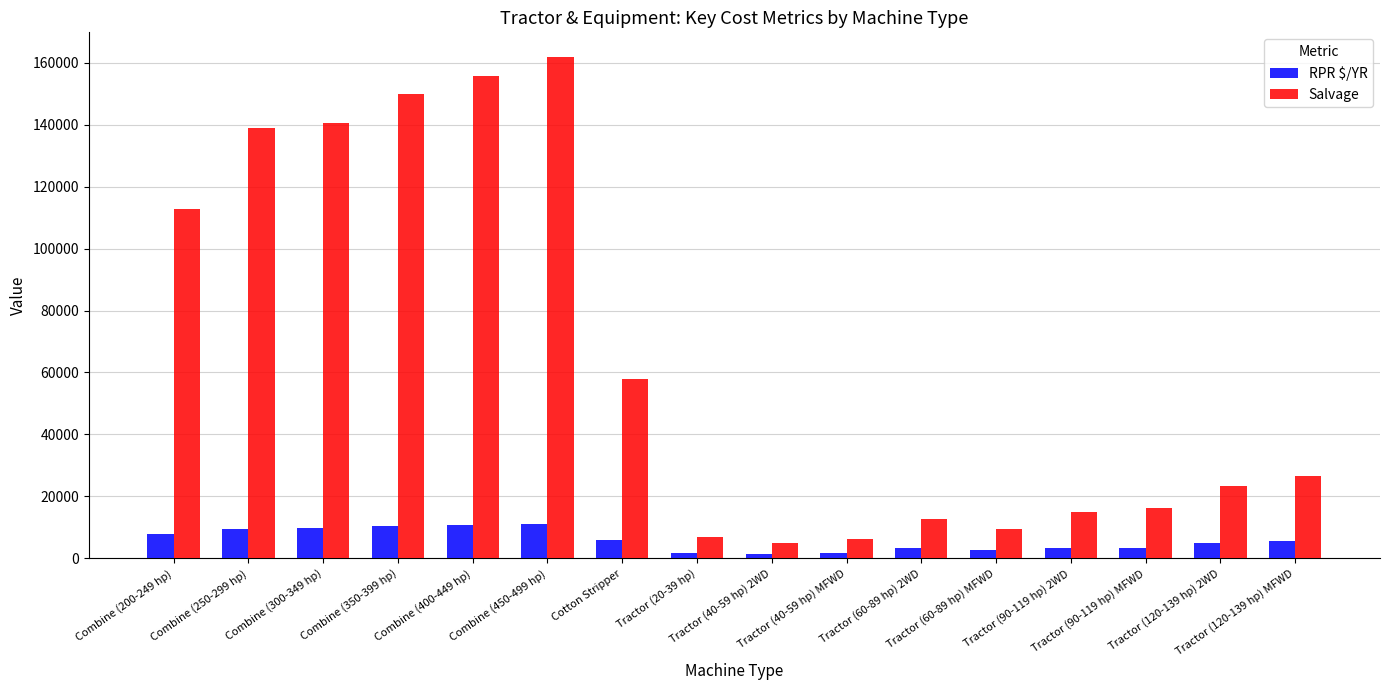

Which series changed the most between Combine (200-249 hp) and Tractor (40-59 hp) 2WD?

Salvage